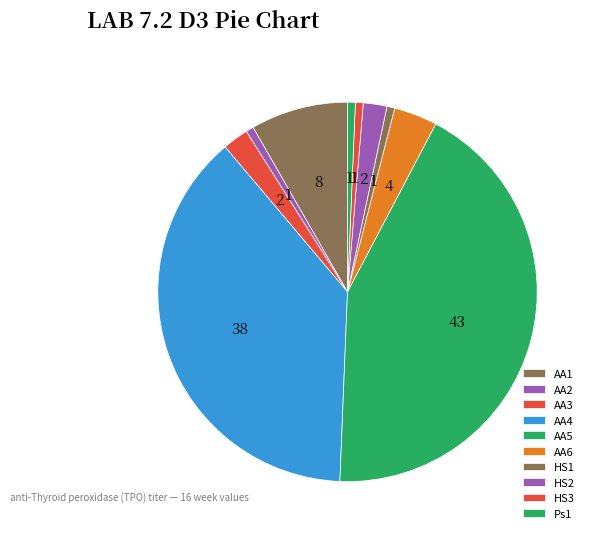

Is AA3 the majority of the pie?

No